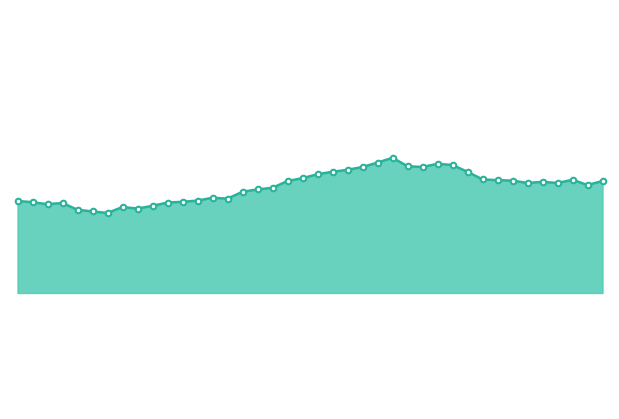

What is the difference between the maximum and second lowest values?

1.3